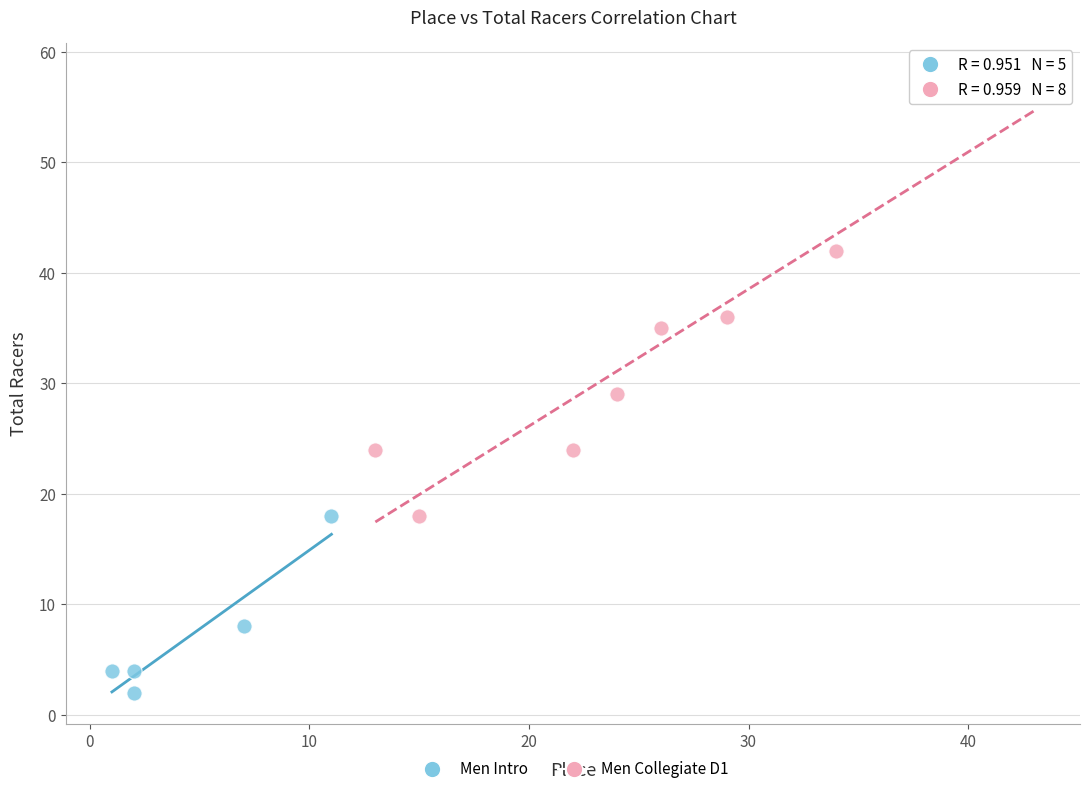

What are all the series names shown in the legend?

Men Intro, Men Collegiate D1